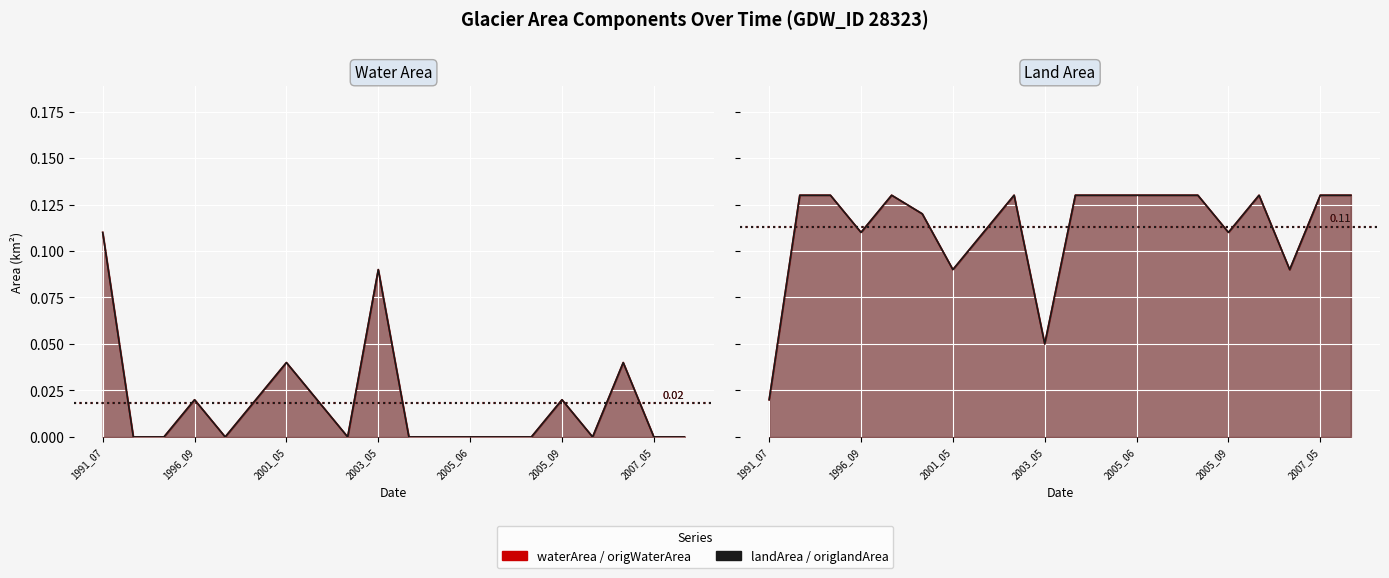

At how many categories does at least one series exceed 0?

20